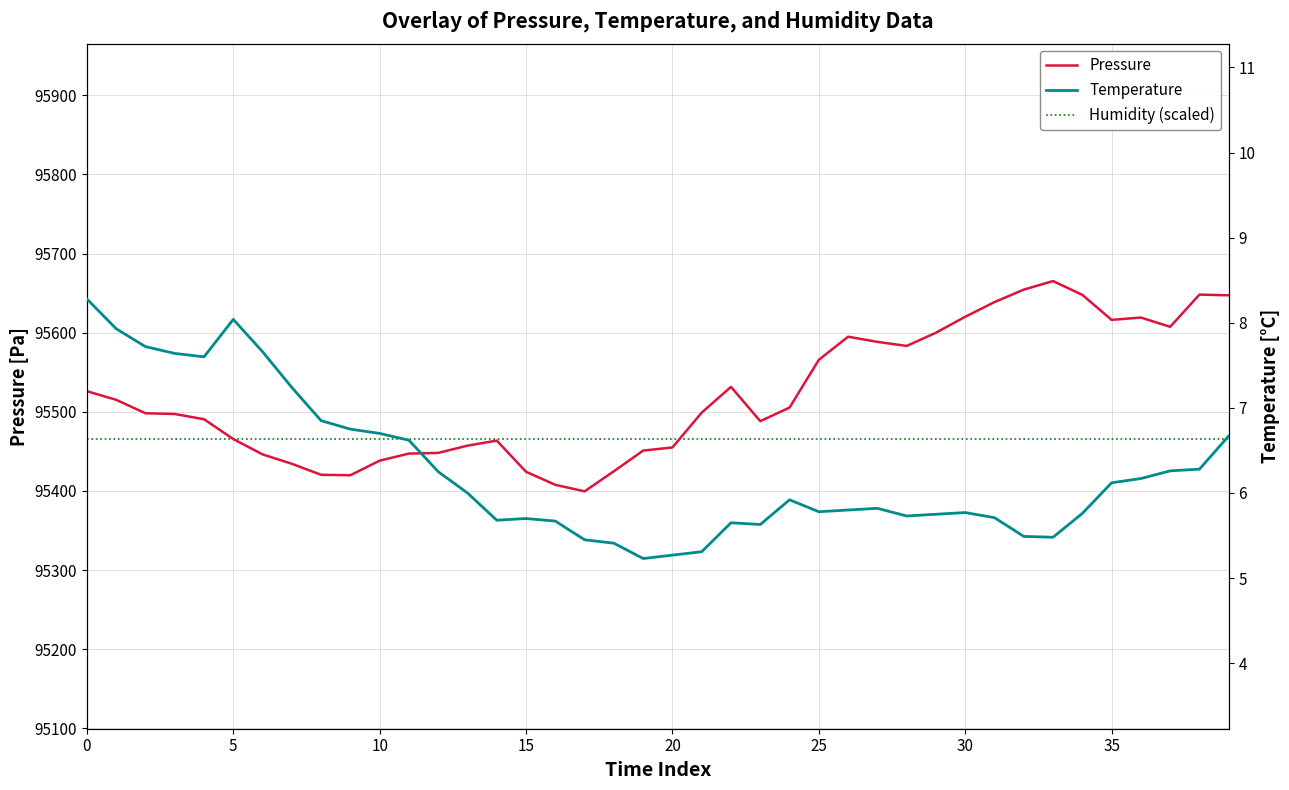

List the series in order of their peak value, lowest first.

Temperature, Humidity (scaled), Pressure